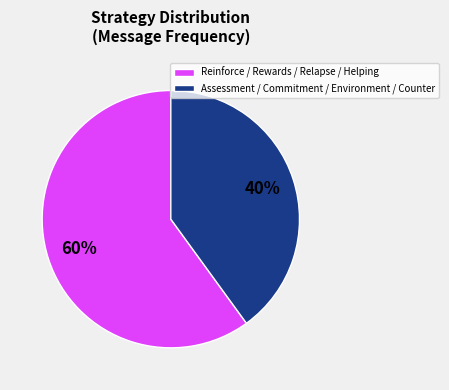

Which slice is the largest?

Reinforce / Rewards / Relapse / Helping